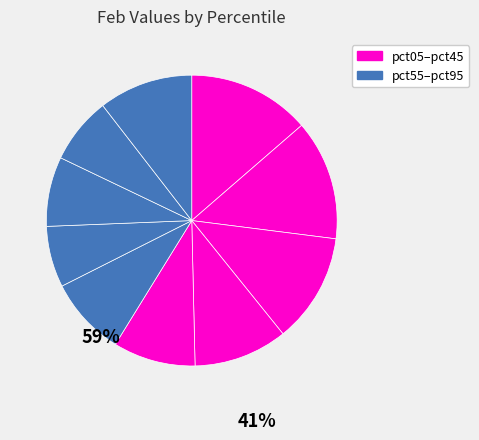

Count the number of slices in the pie.

10